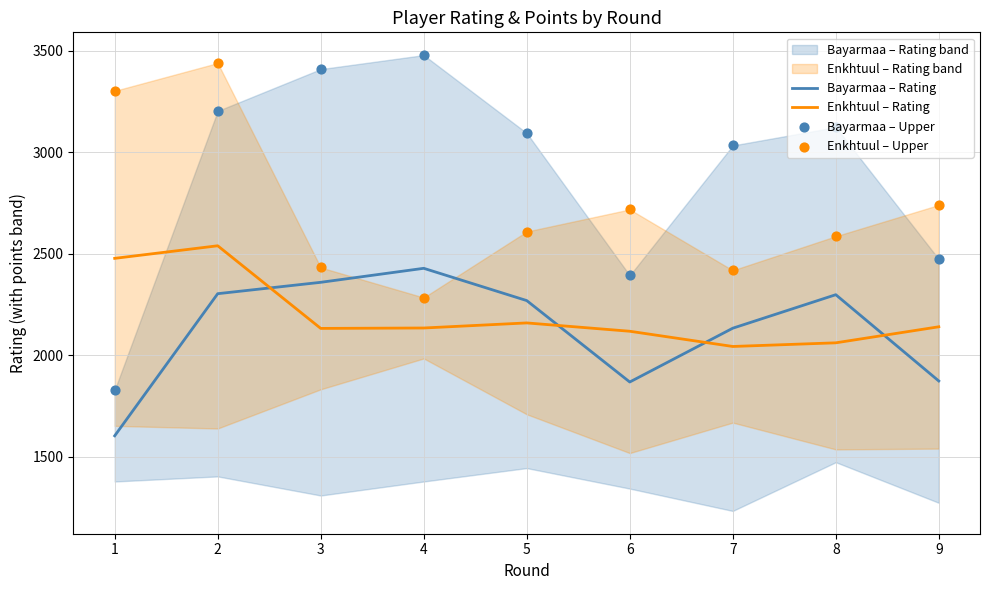

Which series has the largest total across all categories?

Bayarmaa – Upper